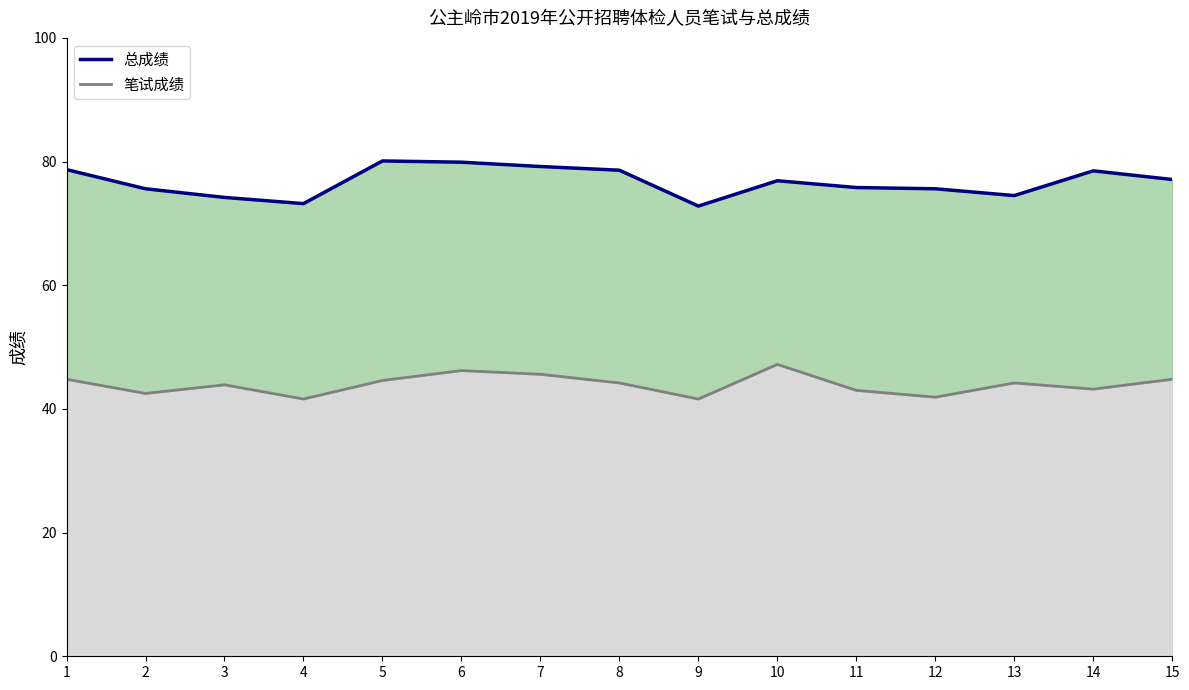

What is the spread (max minus min) of values at 5?

35.5